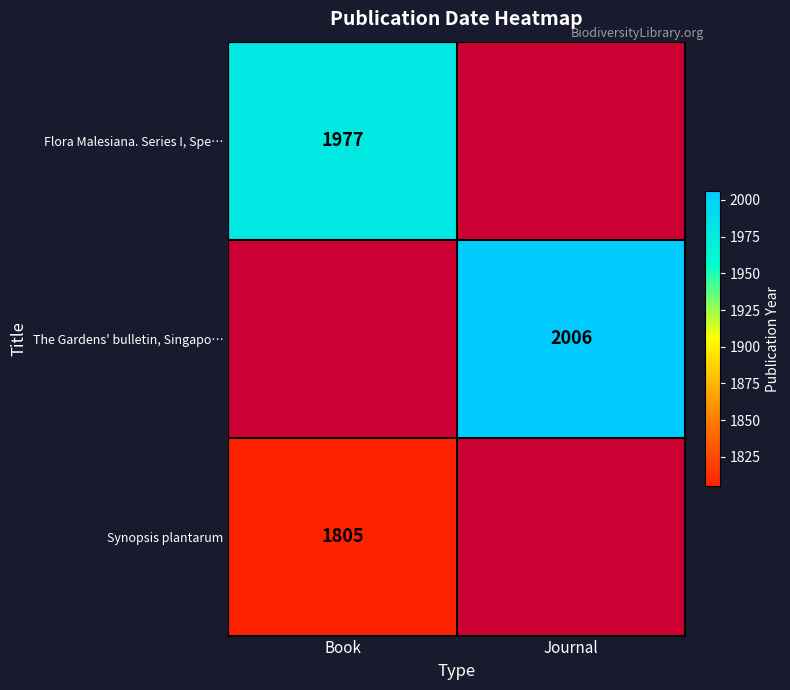

The value of The Gardens' bulletin, Singapo… at Journal is 2006. True or false?

True